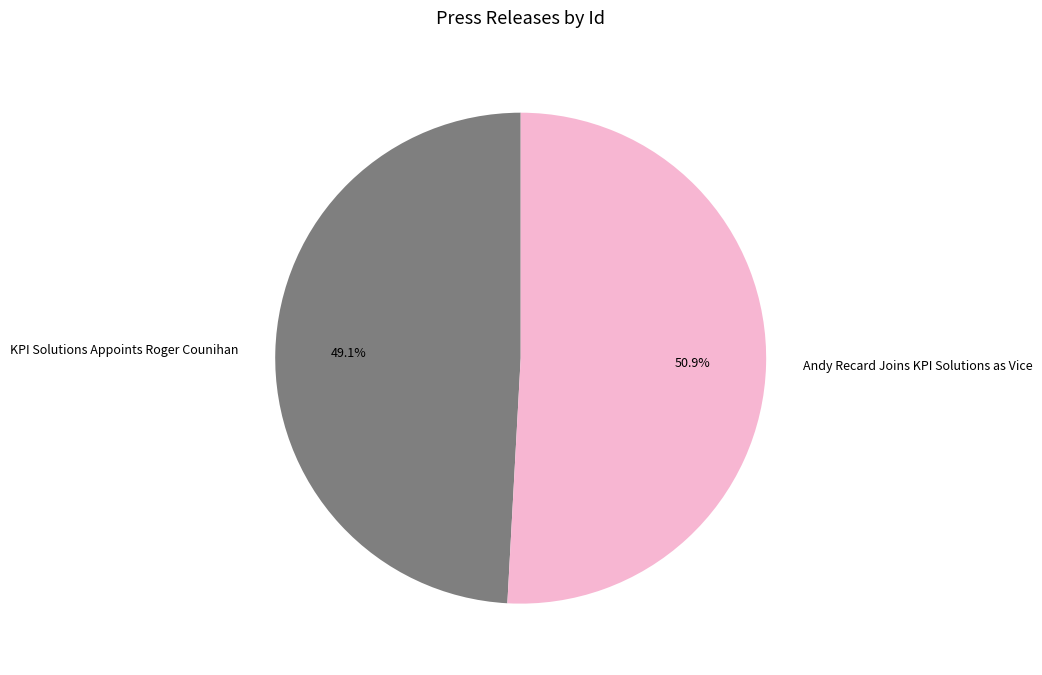

How many segments does this pie chart have?

2